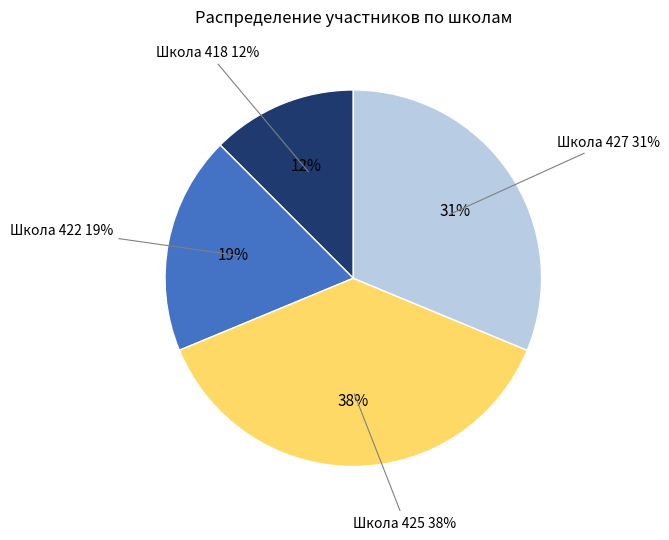

Does any single category account for the majority?

No